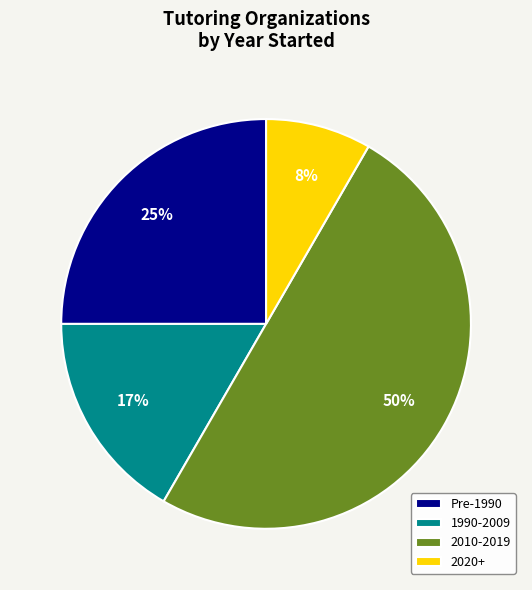

Count the number of slices in the pie.

4